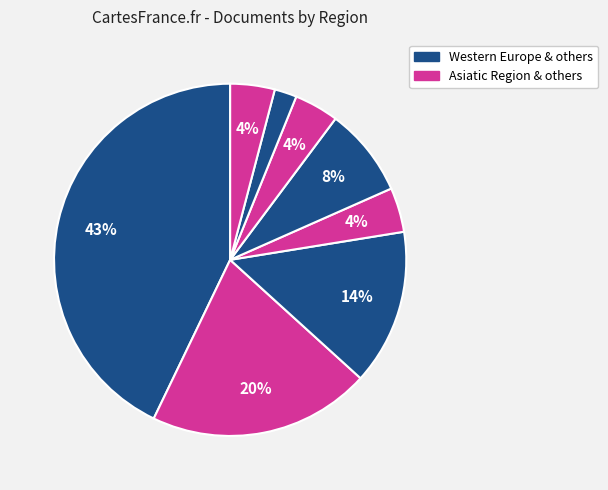

What is the largest slice in the pie chart?

Western Europe